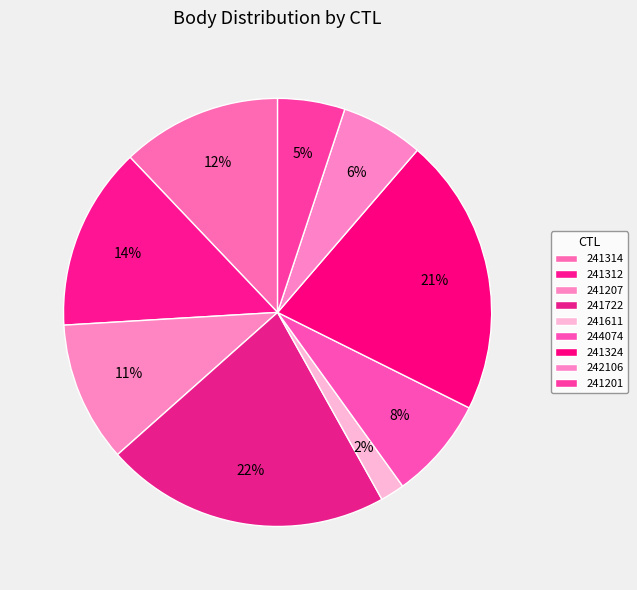

Count the number of slices in the pie.

9